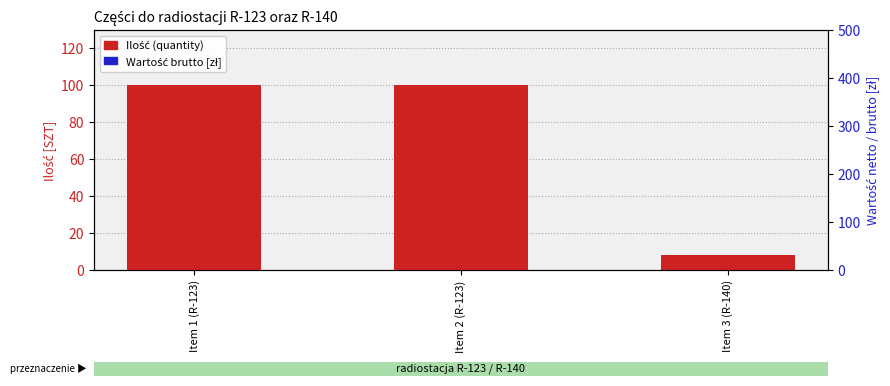

At which category is the sum across all series the highest?

Item 1 (R-123)